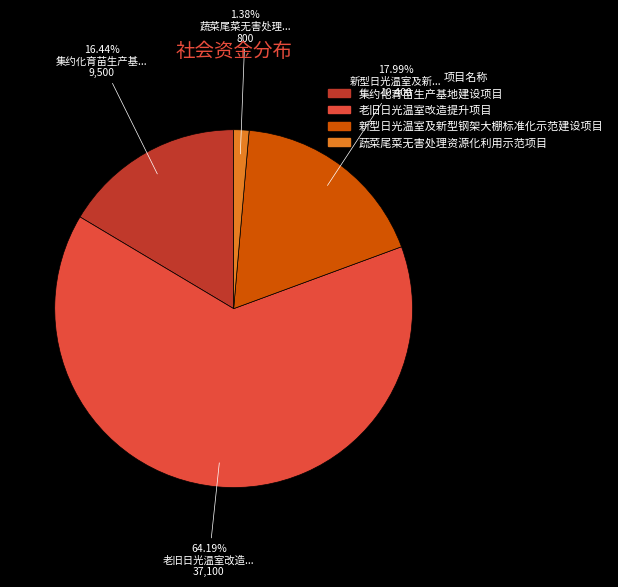

Is there a majority slice in this chart?

Yes